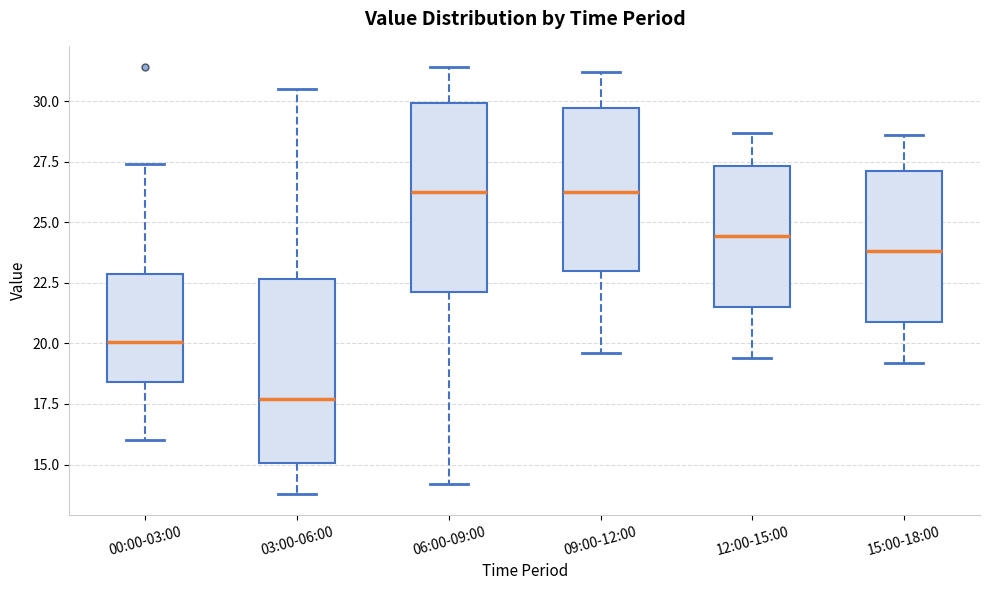

Reading left to right, transcribe this box plot: for each box, give where its median line is, the range the box spans, and where its two whiskers end, as read against the y-axis. The values are not printed on the chart, so give them approximately, as read against the axis.

00:00-03:00: median 20.0, box 18.5 to 23.0, whiskers 16.0 to 27.5
03:00-06:00: median 17.5, box 15.0 to 22.5, whiskers 14.0 to 30.5
06:00-09:00: median 26.5, box 22.0 to 30.0, whiskers 14.0 to 31.5
09:00-12:00: median 26.5, box 23.0 to 29.5, whiskers 19.5 to 31.0
12:00-15:00: median 24.5, box 21.5 to 27.5, whiskers 19.5 to 28.5
15:00-18:00: median 24.0, box 21.0 to 27.0, whiskers 19.0 to 28.5